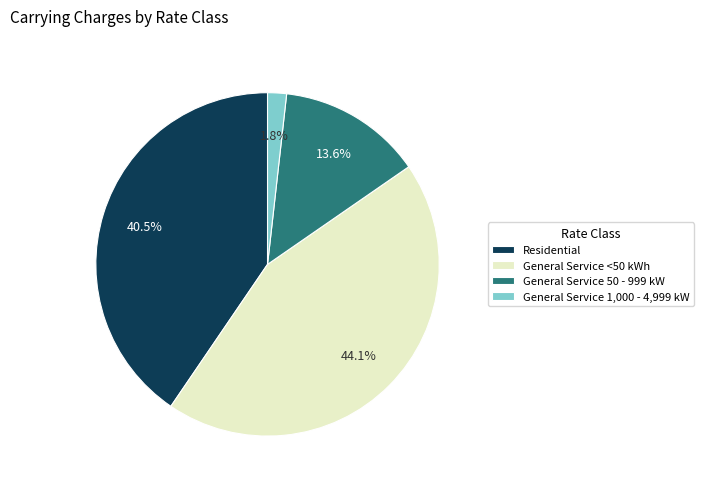

Which slice is the largest?

General Service <50 kWh